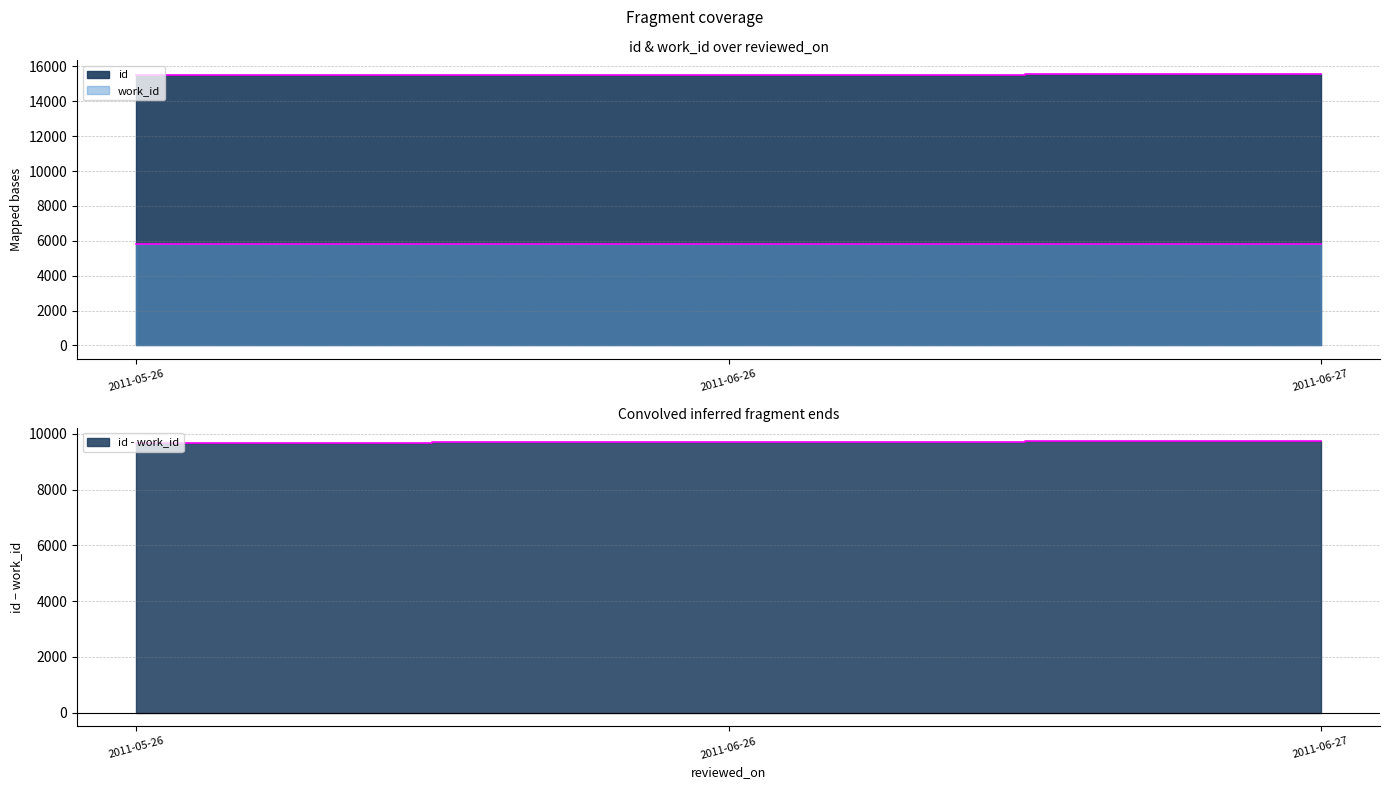

At which category is the sum across all series the highest?

2011-06-27